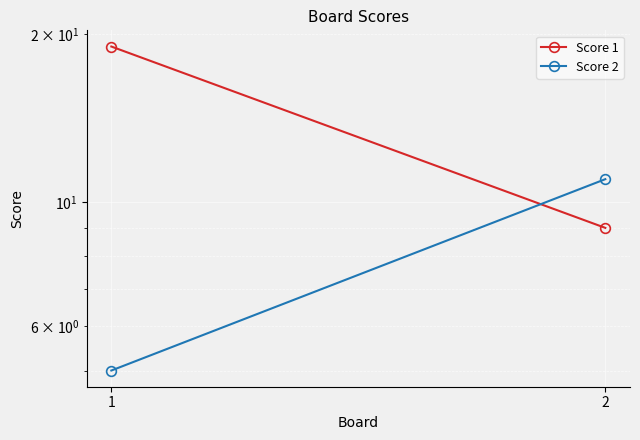

What is the value of the Score 2 point at the 1st from the left?

5